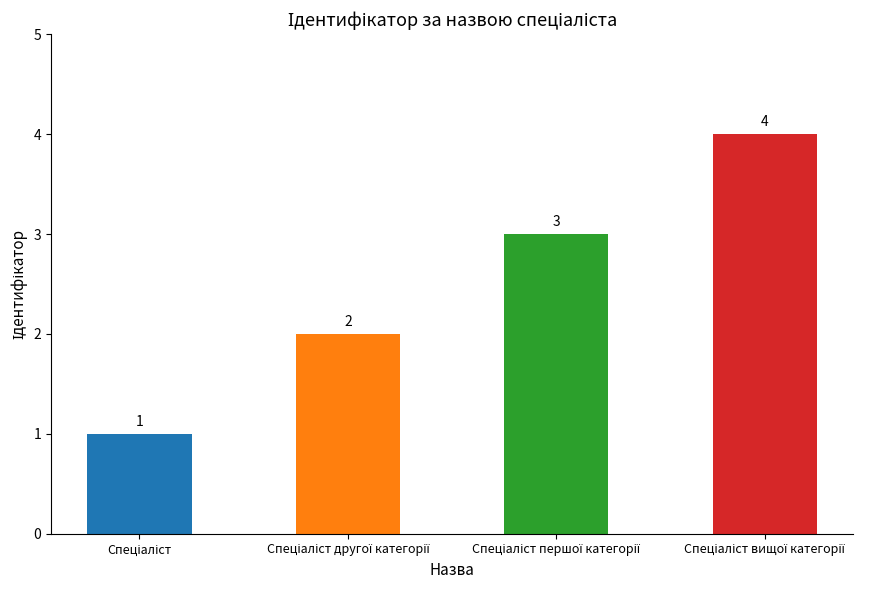

What is the maximum value shown in the chart?

4